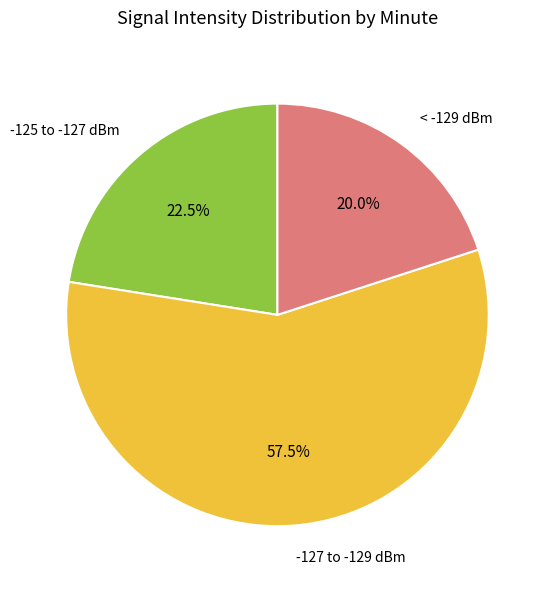

What is the largest slice in the pie chart?

-127 to -129 dBm